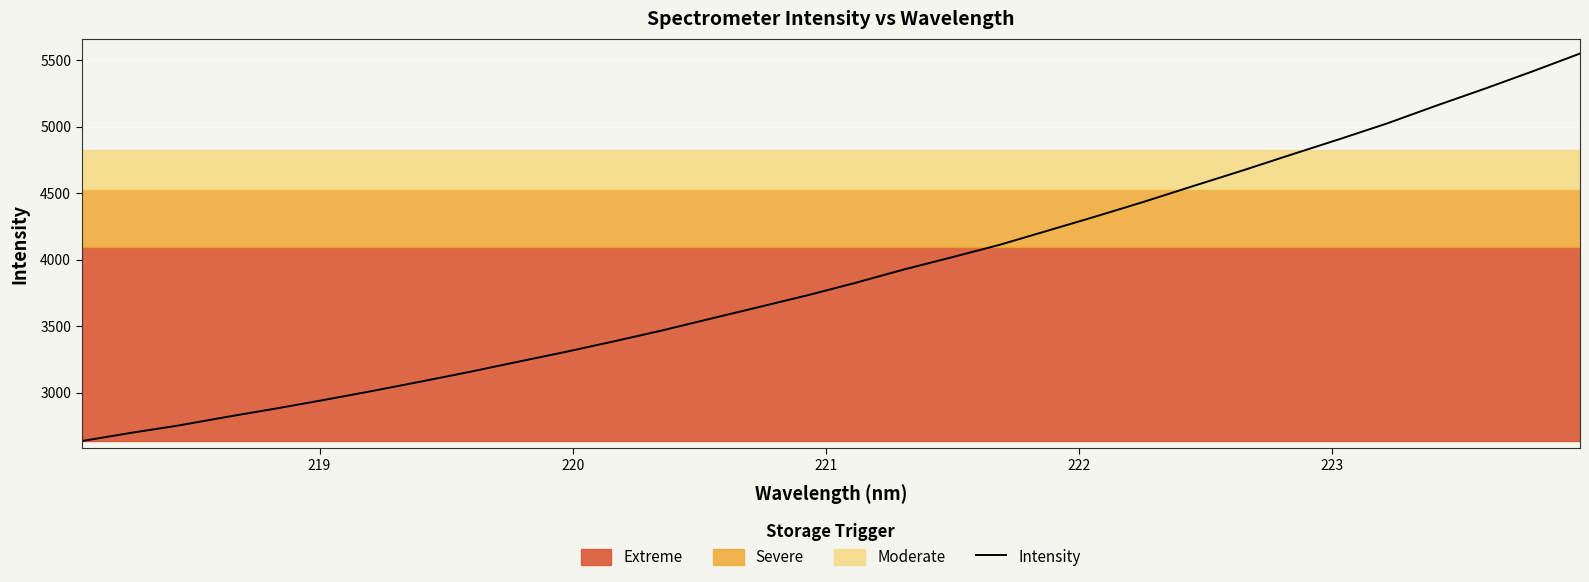

What is the minimum value for Intensity?

2635.0